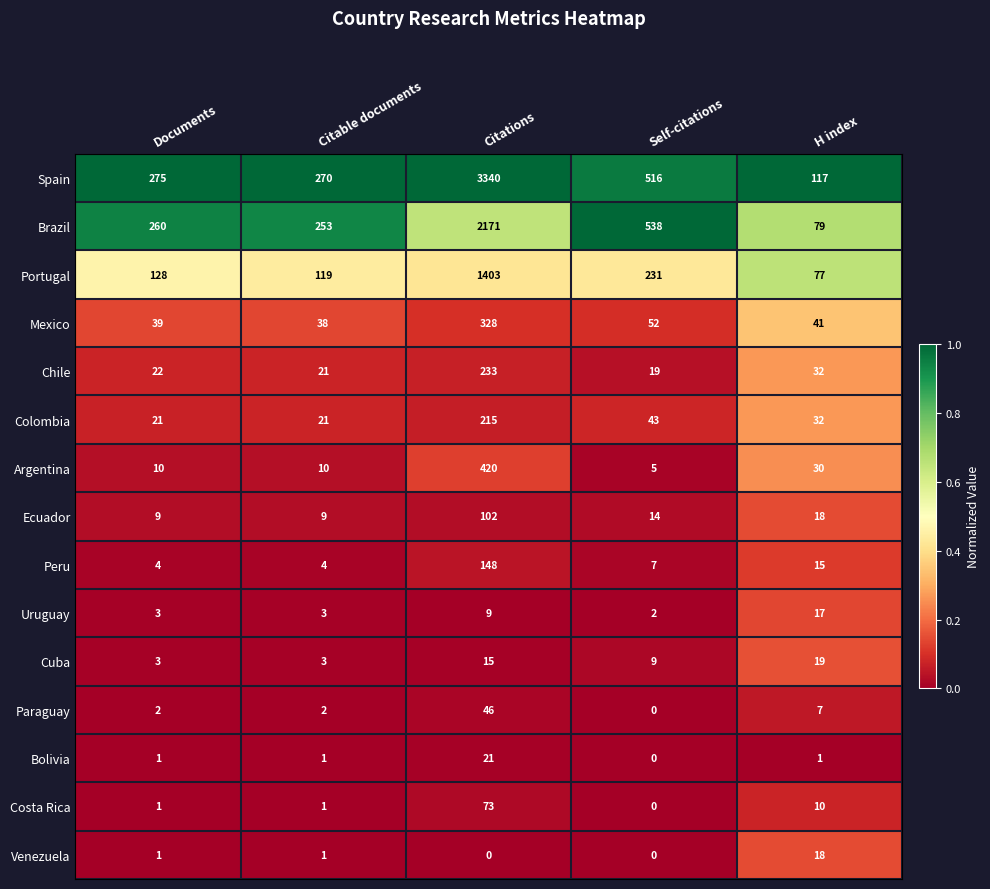

The value of Ecuador at Citable documents is 0.0. True or false?

False